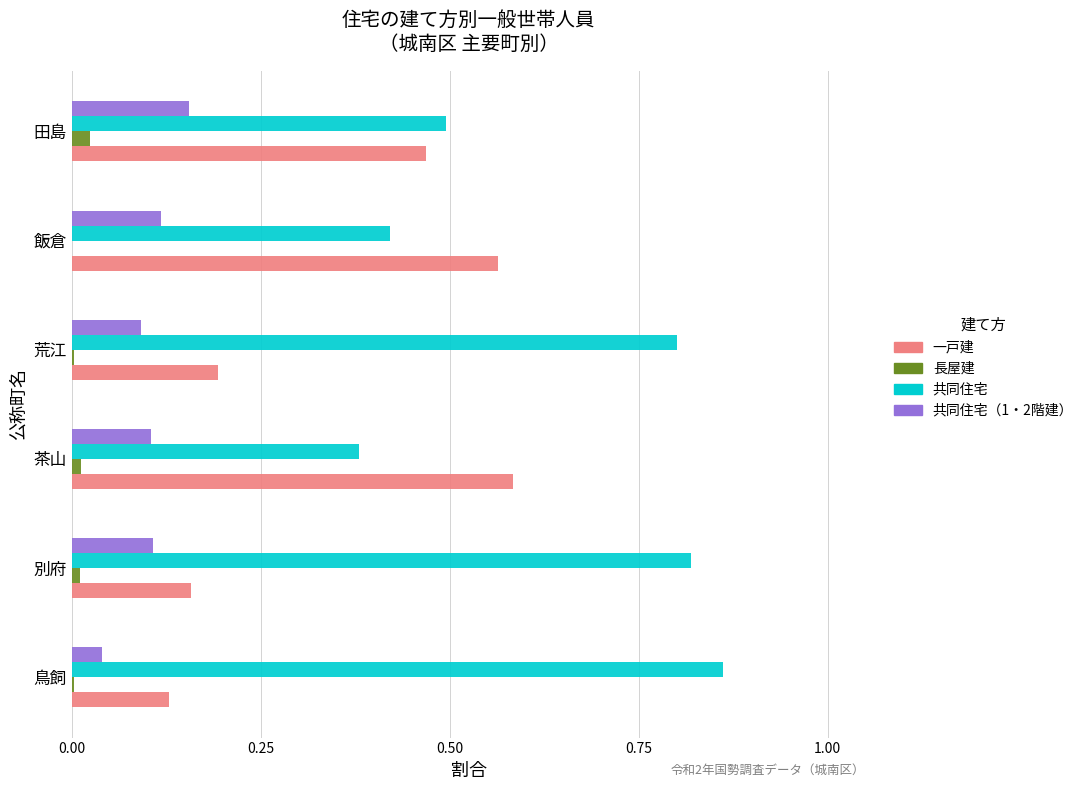

At which label does 共同住宅（1・2階建） reach its peak?

田島